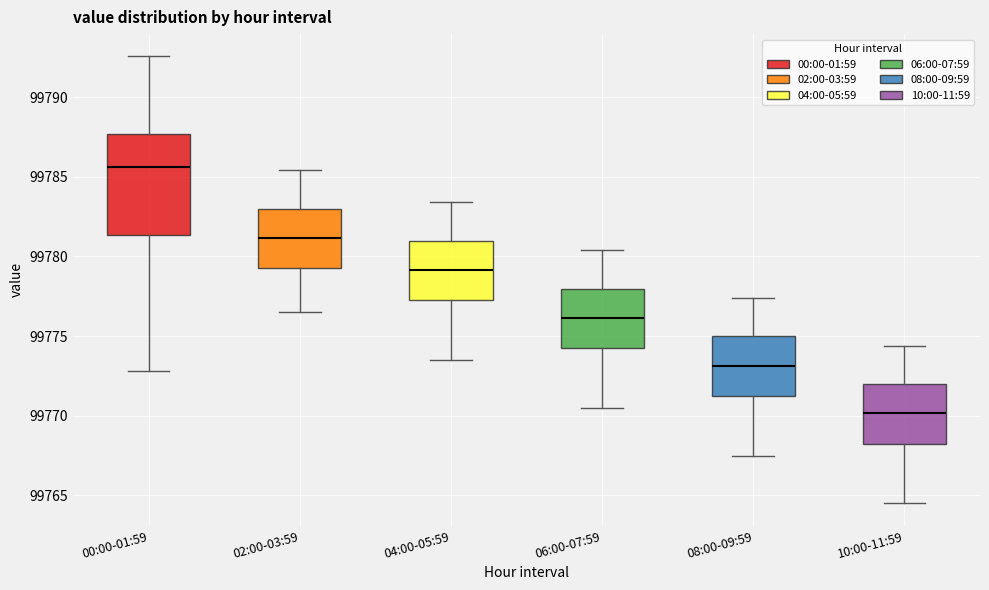

Where does the median line of the box for 06:00-07:59 sit on the y-axis? The values are not printed on the chart, so give them approximately, as read against the axis.

99776.0